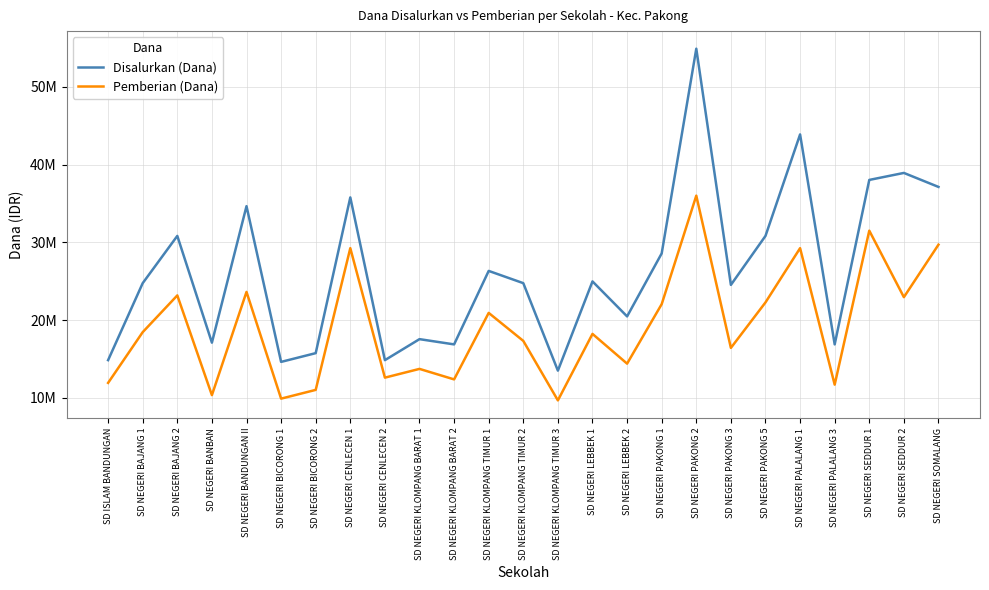

At which label is Pemberian (Dana) closest to 22837500?

SD NEGERI SEDDUR 2